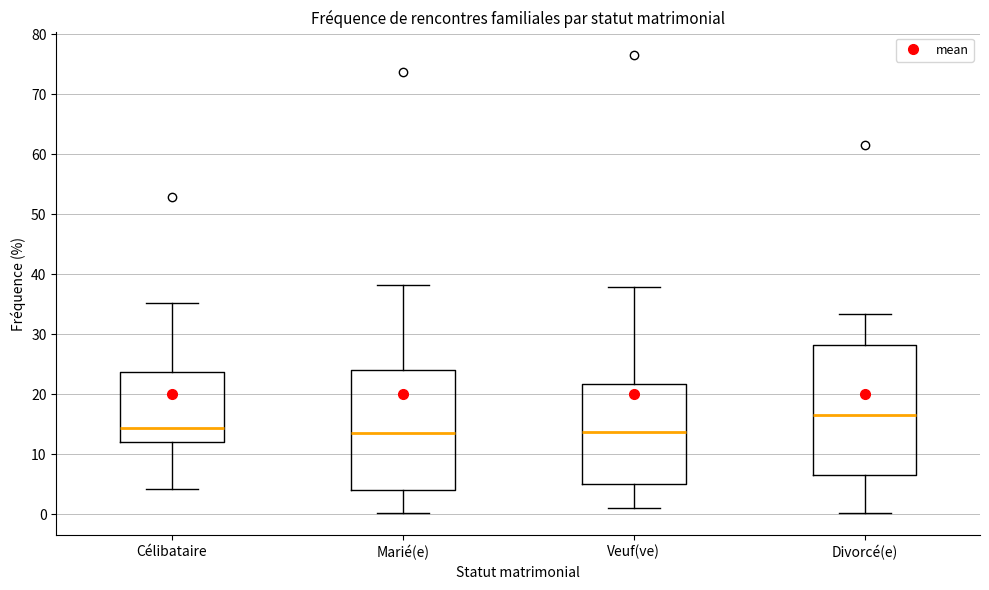

Which box has the highest median line?

Divorcé(e)